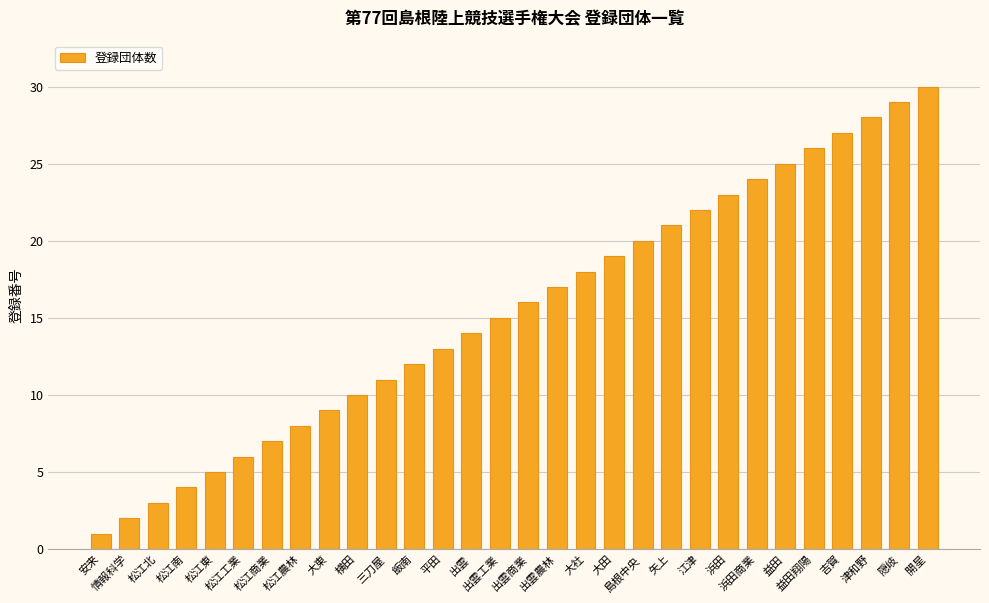

Reading left to right, extract all data points from this chart.

安来=1	情報科学=2	松江北=3	松江南=4	松江東=5	松江工業=6	松江商業=7	松江農林=8	大東=9	横田=10	三刀屋=11	飯南=12	平田=13	出雲=14	出雲工業=15	出雲商業=16	出雲農林=17	大社=18	大田=19	島根中央=20	矢上=21	江津=22	浜田=23	浜田商業=24	益田=25	益田翔陽=26	吉賀=27	津和野=28	隠岐=29	開星=30